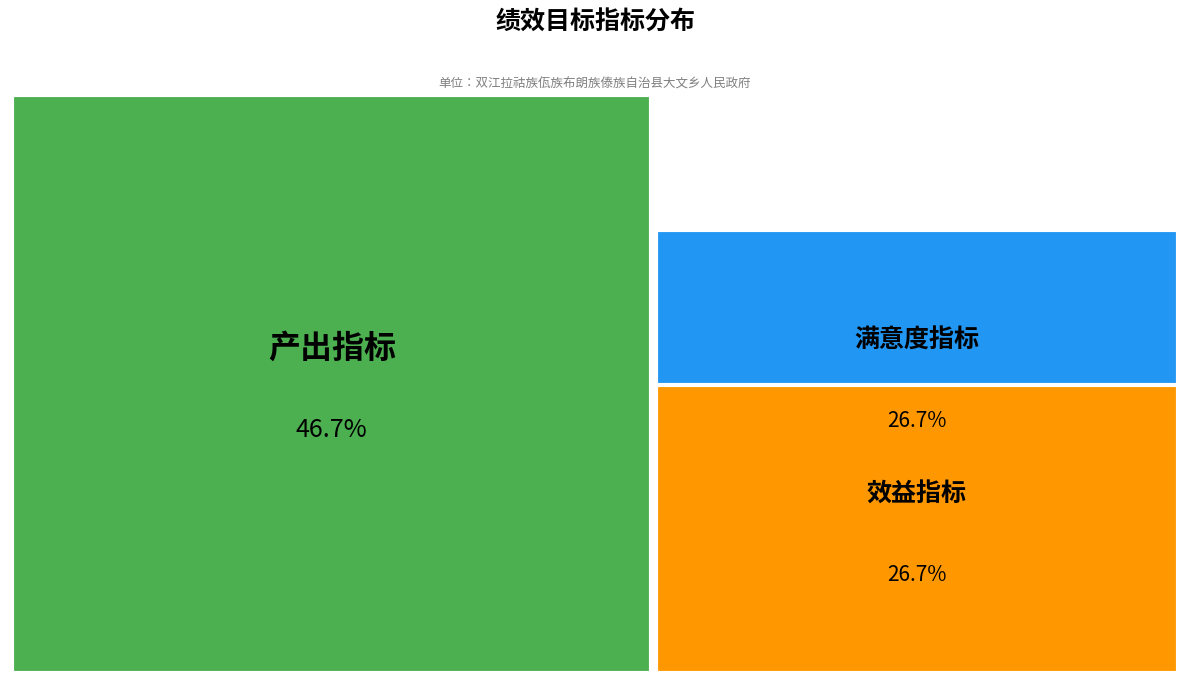

To the nearest percent, what is the difference between the largest and smallest slice percentages?

20%